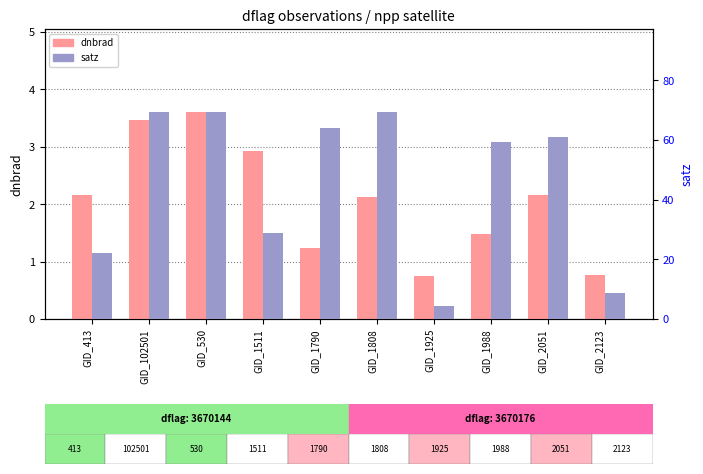

What is the sum of all dnbrad values?

20.7